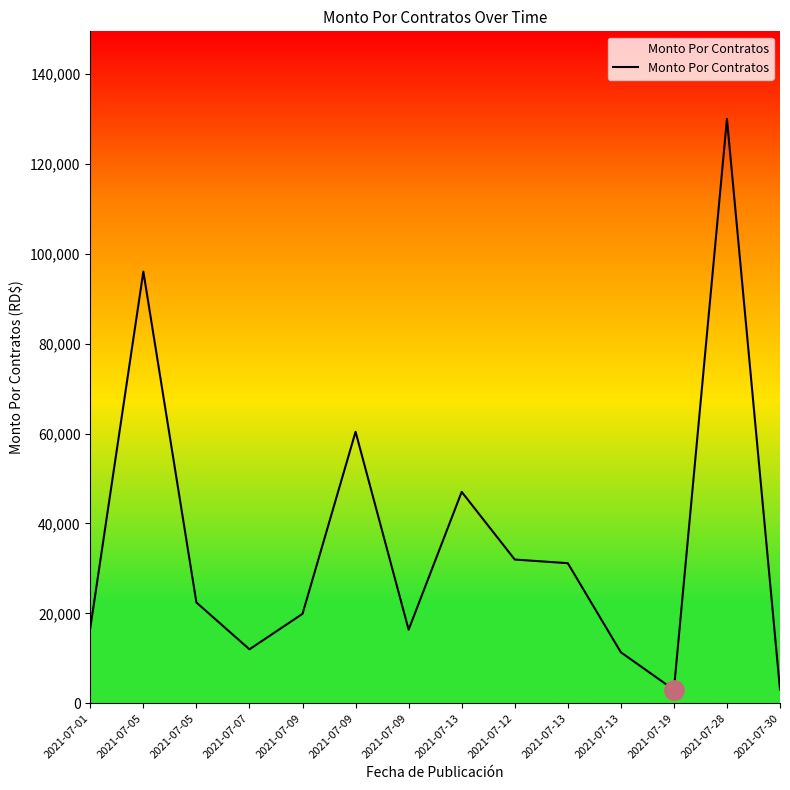

Count the number of categories in the chart.

14